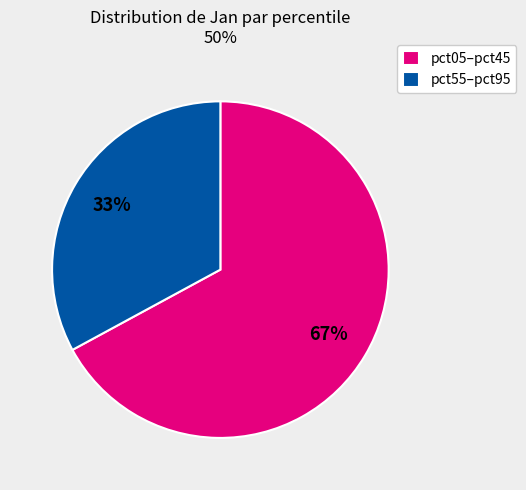

Rank the categories by value from highest to lowest.

pct05–pct45, pct55–pct95